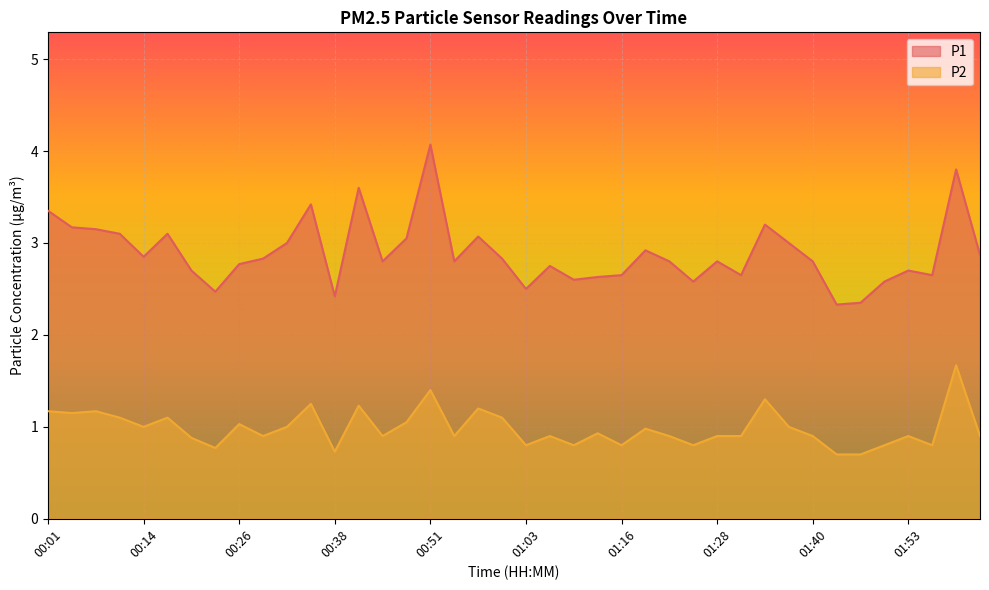

What is the total value across all series at 01:46?

3.0